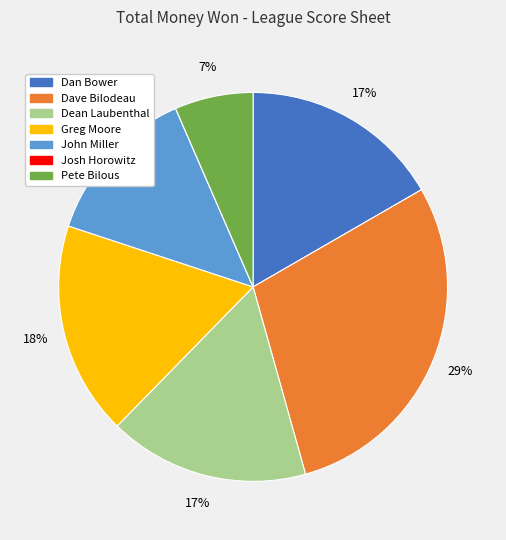

Is the sum of John Miller and Dean Laubenthal greater than half?

No